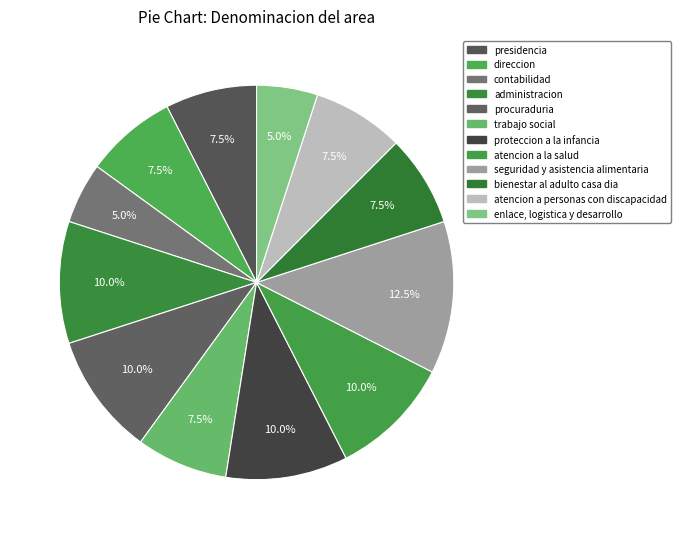

Count the number of slices in the pie.

12